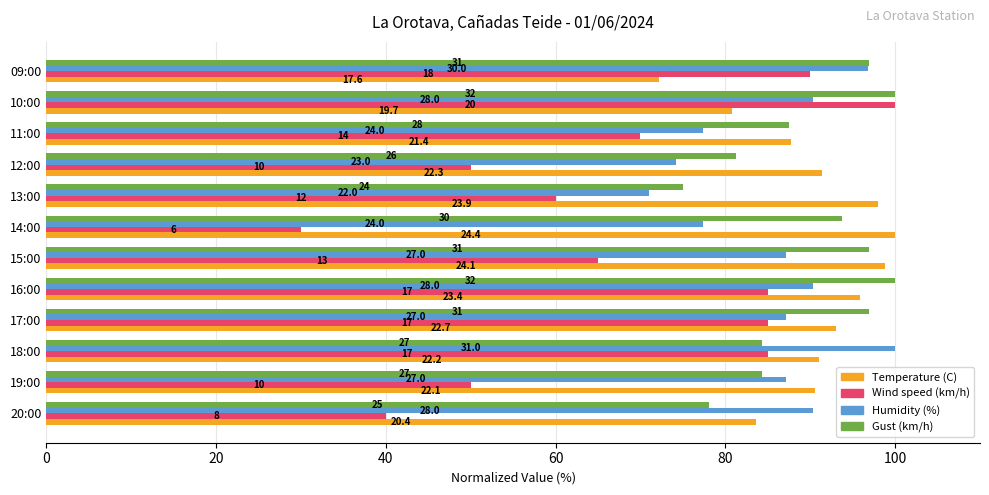

At how many categories does at least one series exceed 39?

12